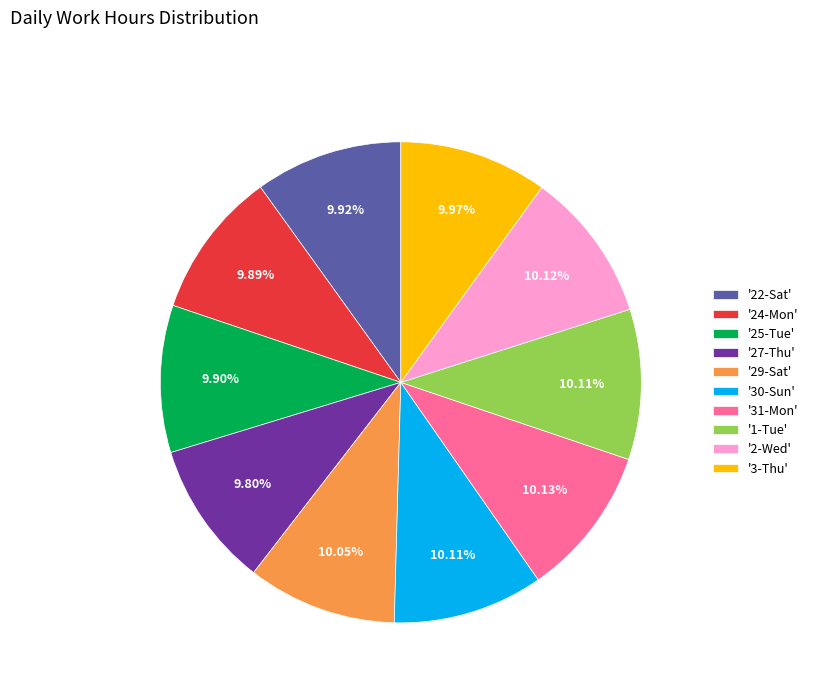

Is the sum of '25-Tue' and '2-Wed' greater than half?

No